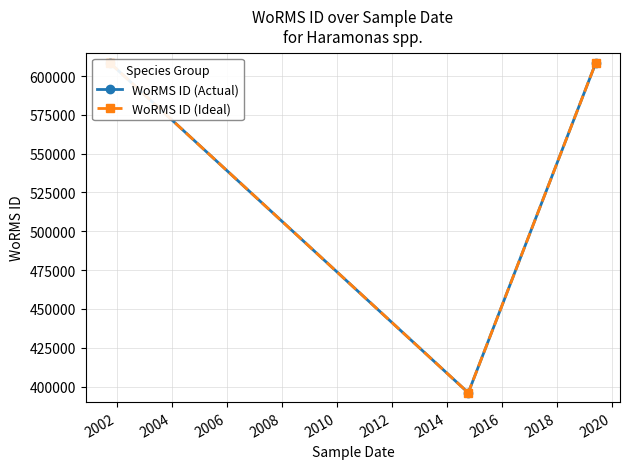

At how many categories does at least one series exceed 469274?

2